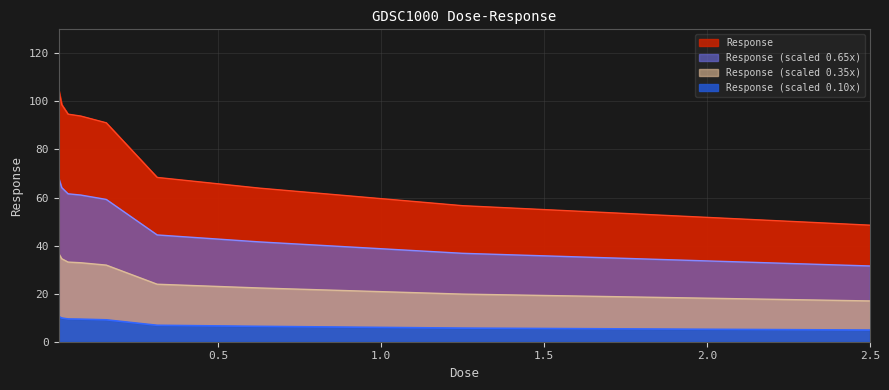

What is the label of the 8th point from the right?

0.0195312